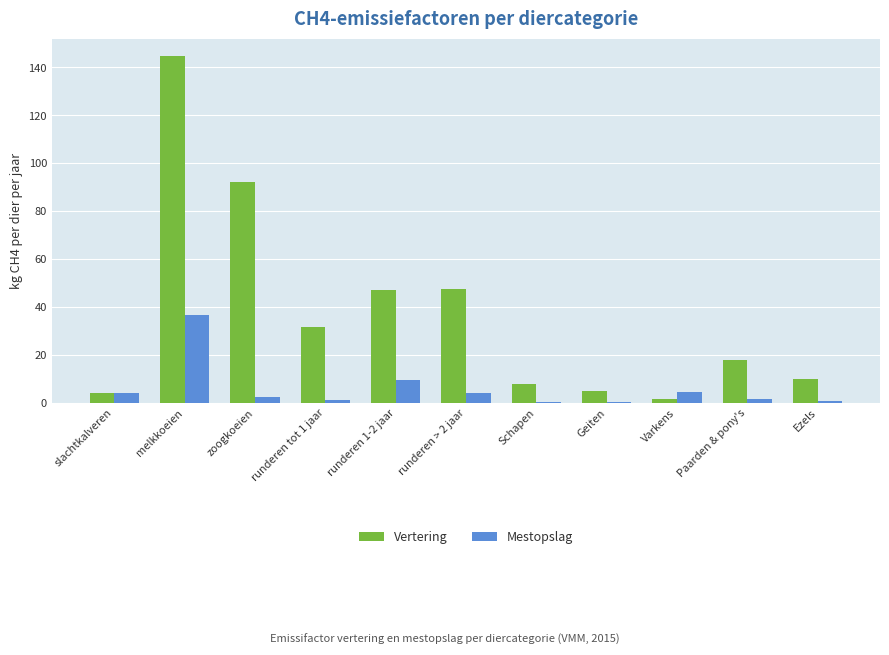

What is the highest value of the Vertering series?

144.8